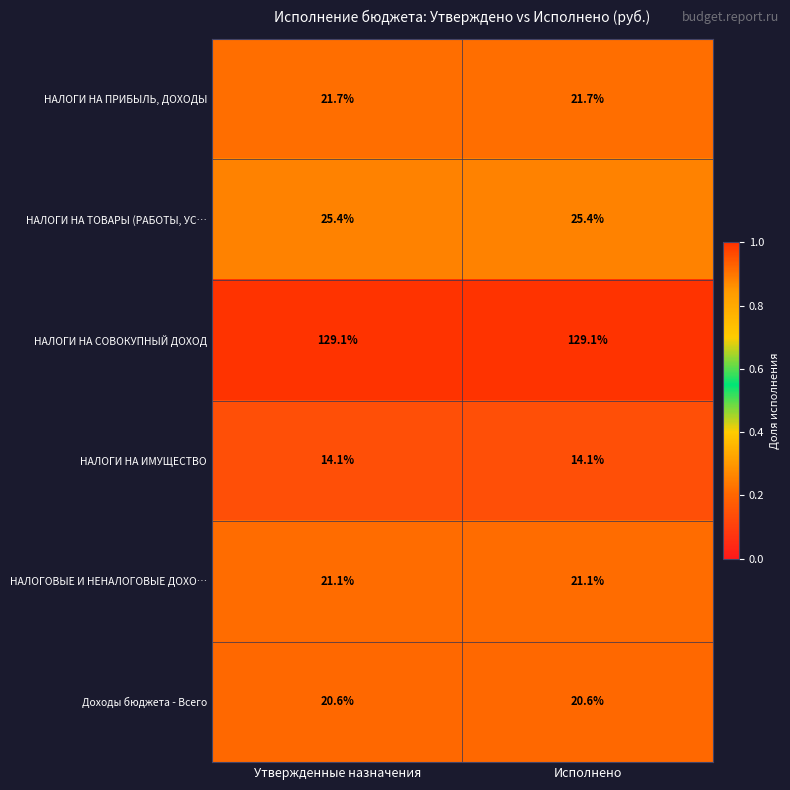

The value of НАЛОГИ НА СОВОКУПНЫЙ ДОХОД at Исполнено is 86.7. True or false?

False